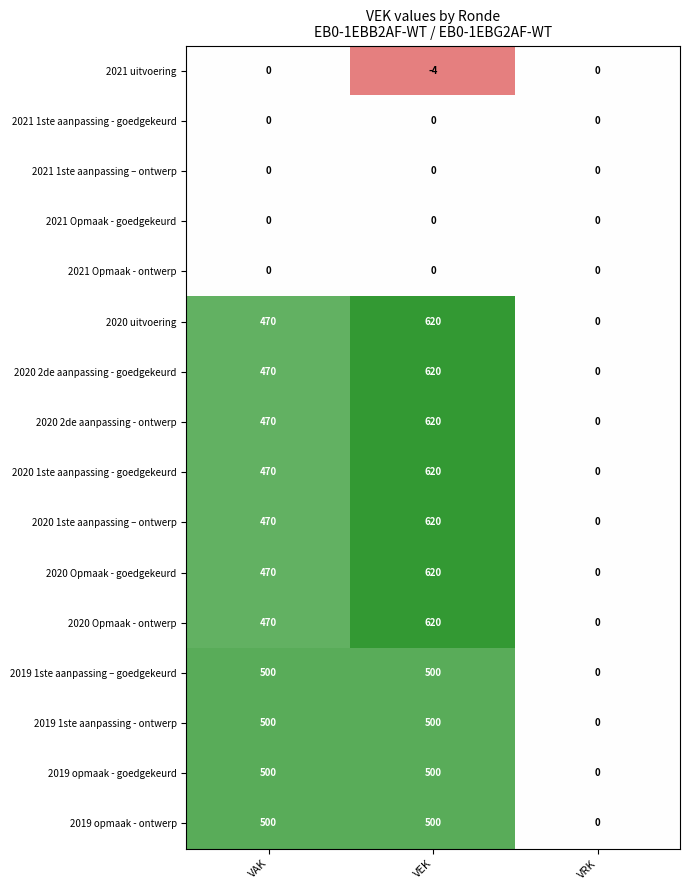

The value of 2019 opmaak - ontwerp at VEK is 709. True or false?

False